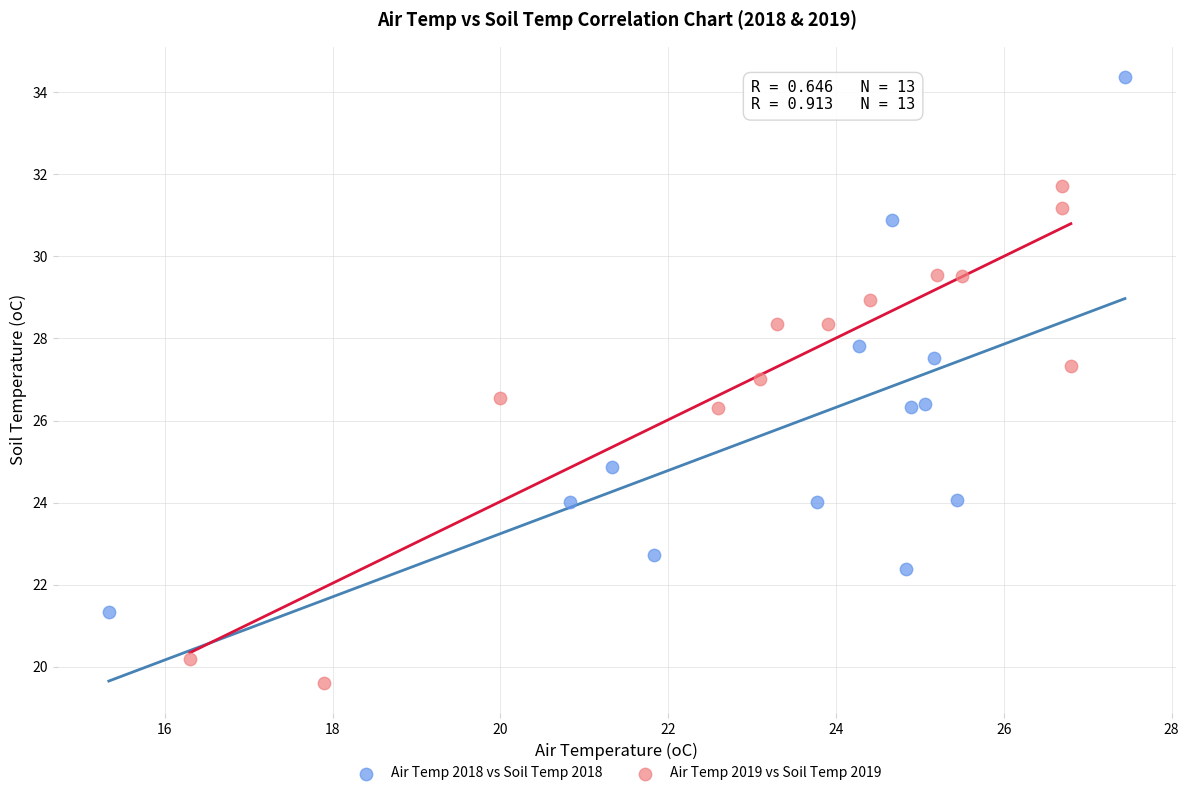

Which series has the widest spread of Y values?

Air Temp 2018 vs Soil Temp 2018